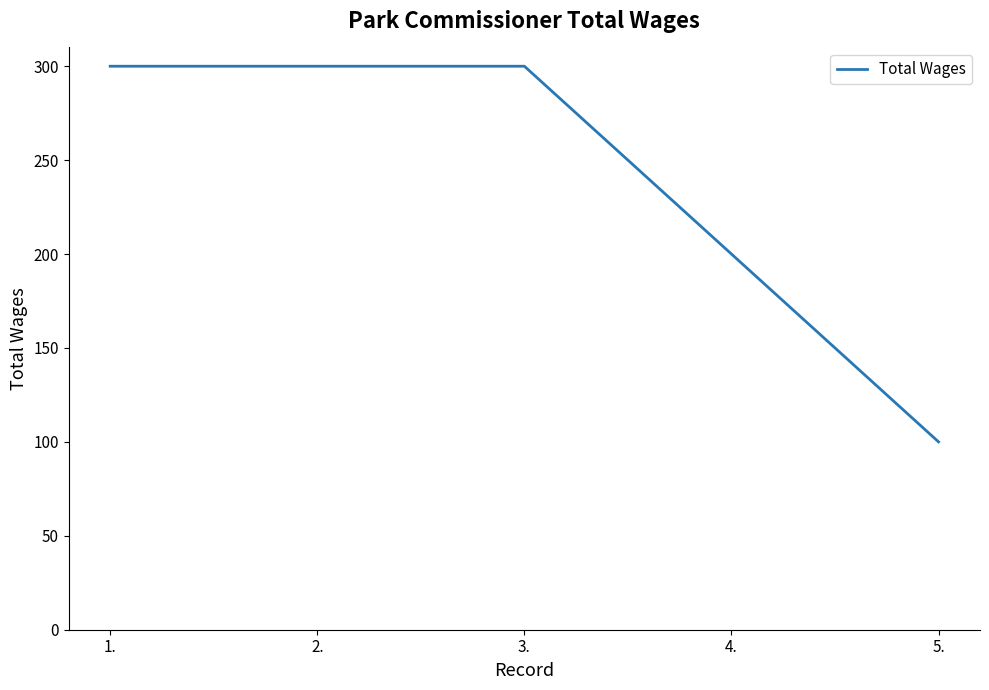

What is the approximate value at 5., to the nearest 10?

100